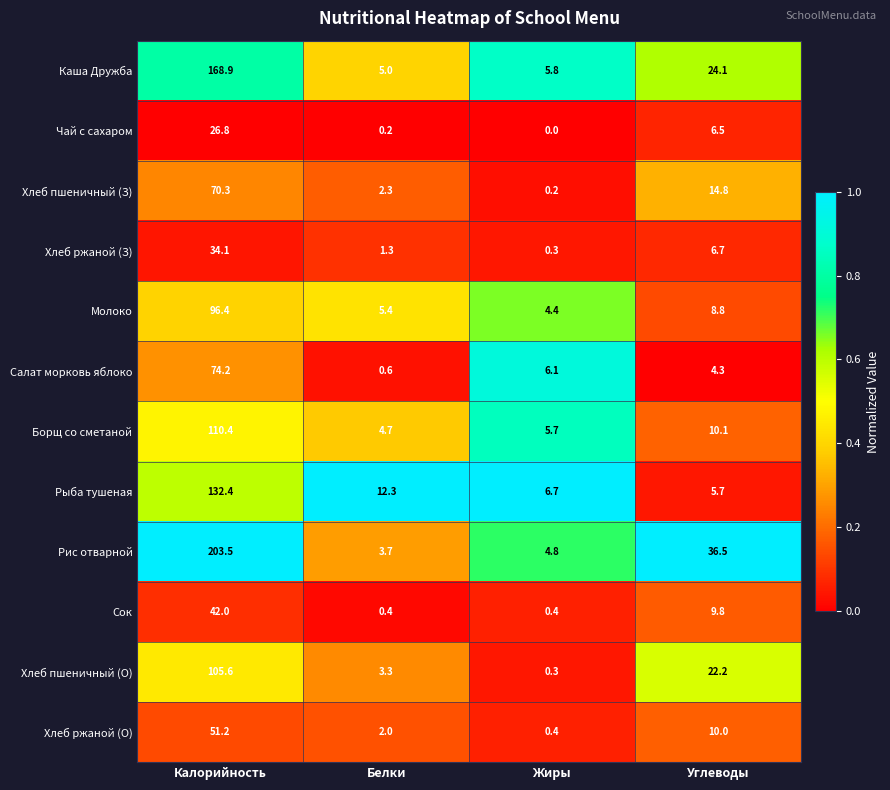

What is the difference between the highest and lowest values at Белки?

12.1